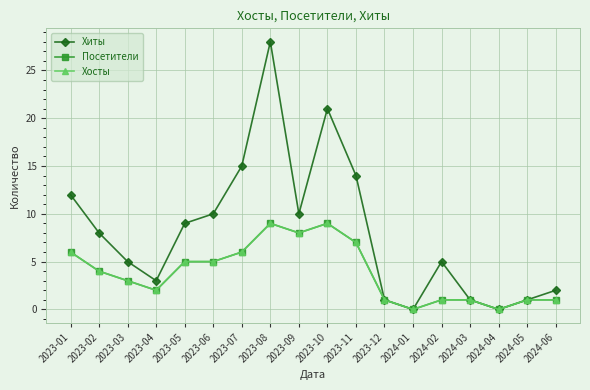

Does the chart display data point markers on the line(s)?

Yes